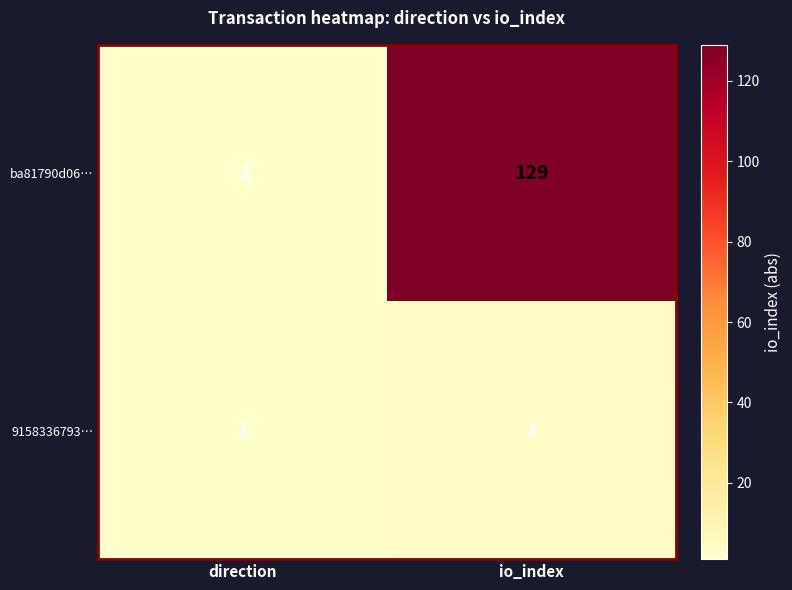

What is the sum of all ba81790d06… values?

128